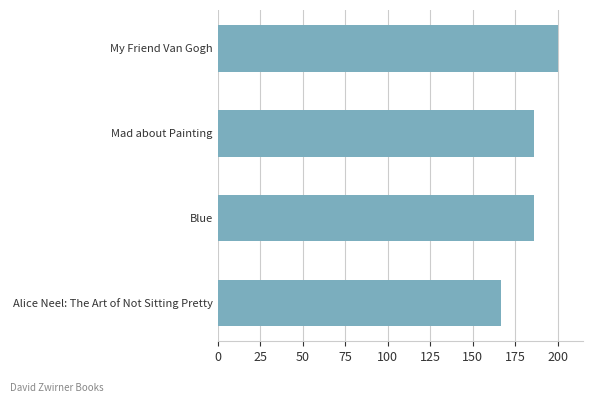

What is the value of the 4th bar from the top?

166.6